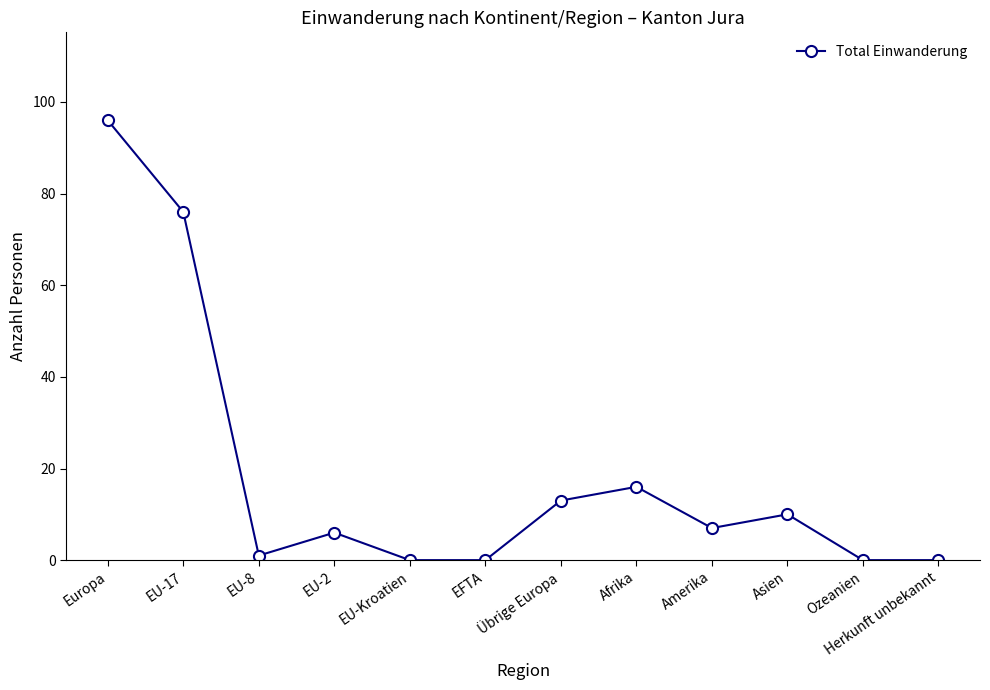

How many points are higher than both their immediate neighbors (excluding endpoints)?

3